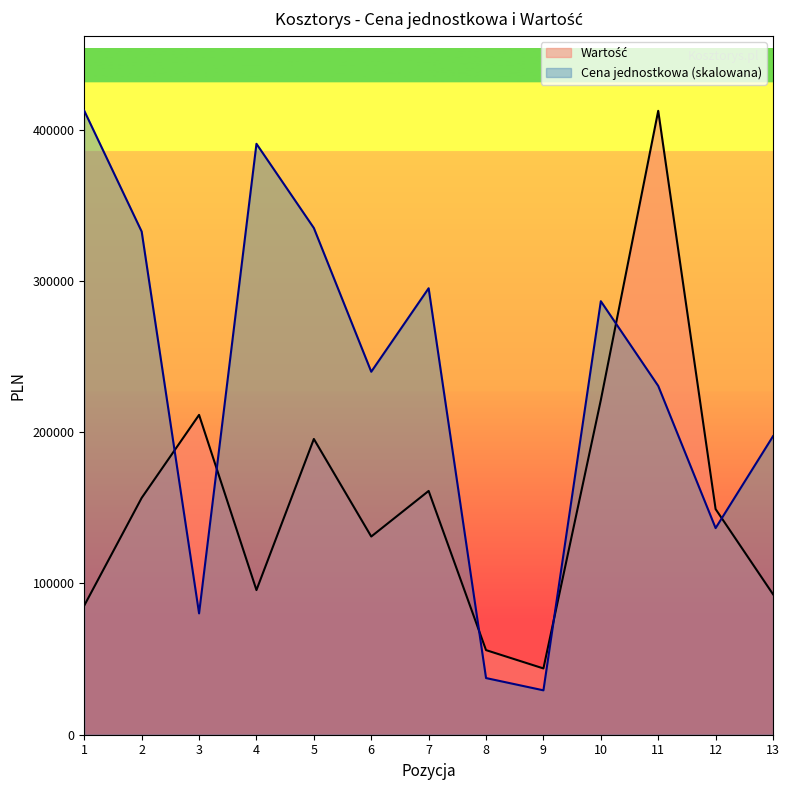

At which category is the sum across all series the highest?

11